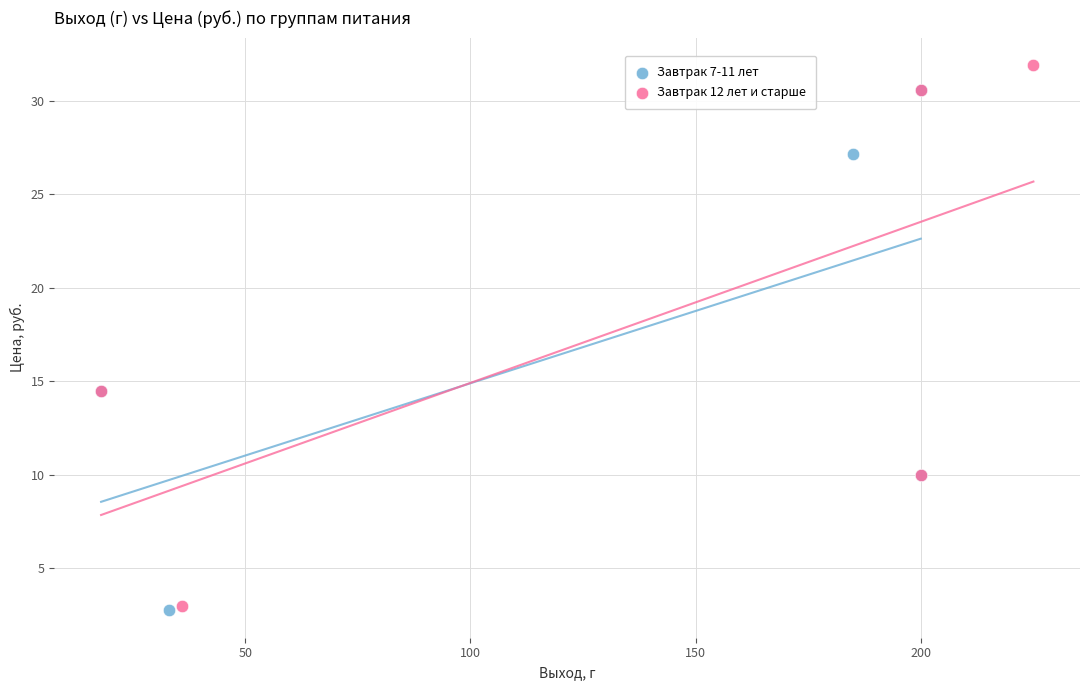

Which series reaches the maximum Y coordinate?

Завтрак 12 лет и старше